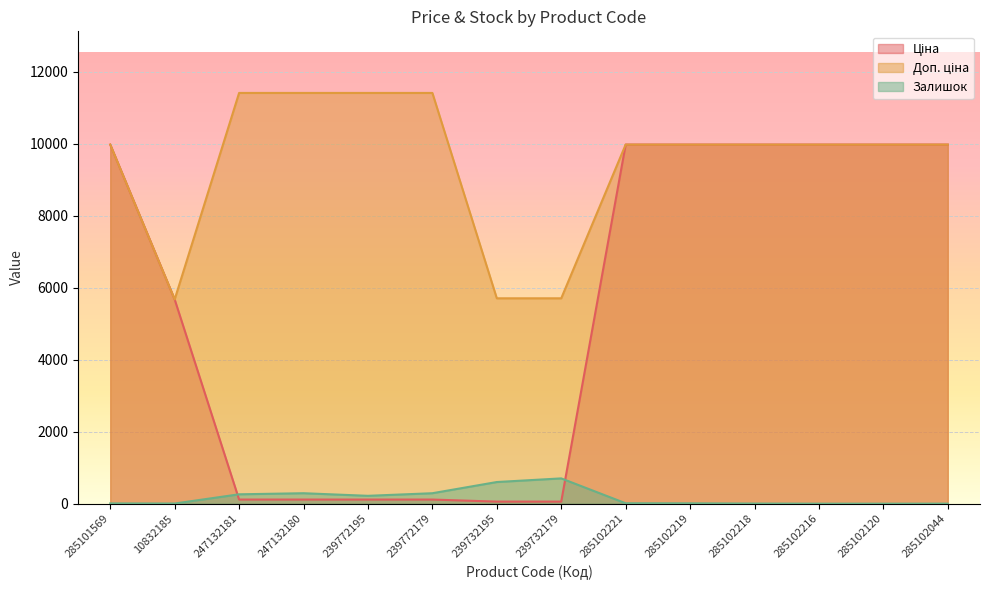

What is the sum of all Залишок values?

2396.0